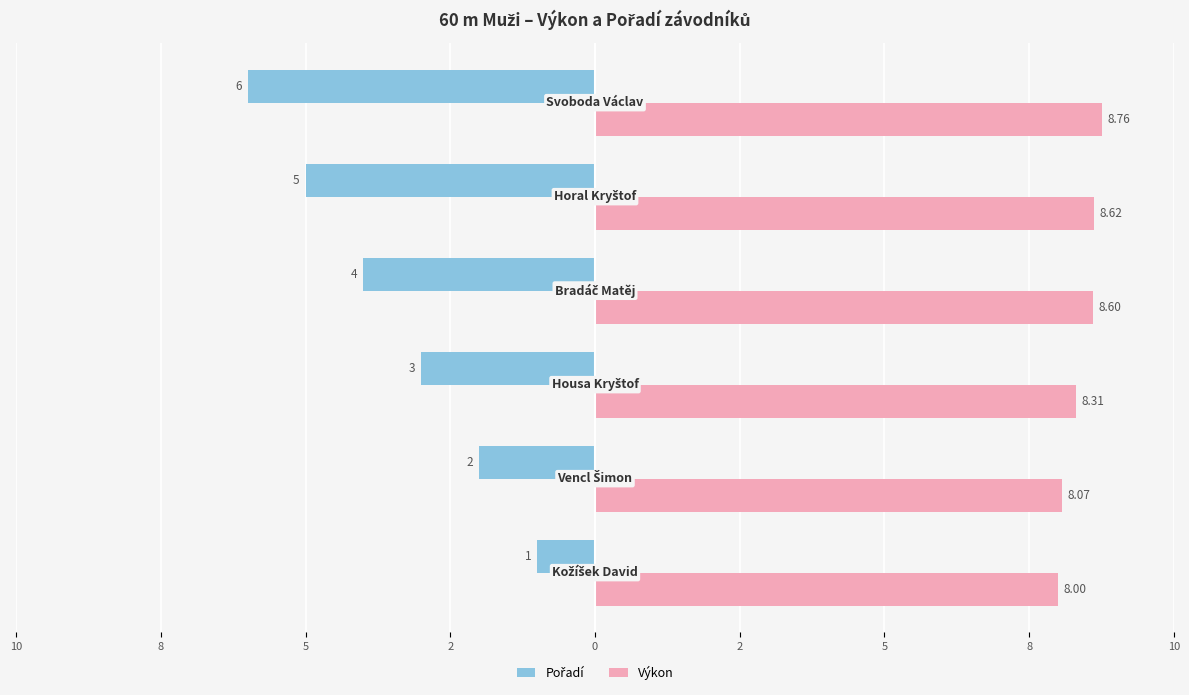

What are all the series names shown in the legend?

Pořadí, Výkon